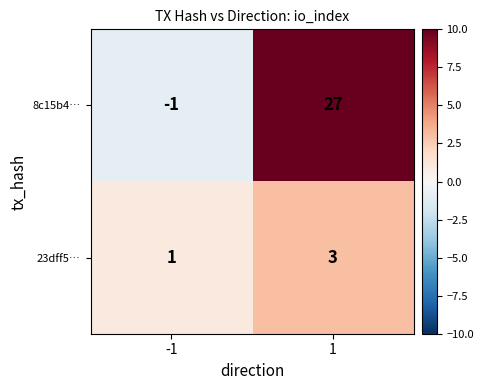

The value of 23dff5… at -1 is 0. True or false?

False